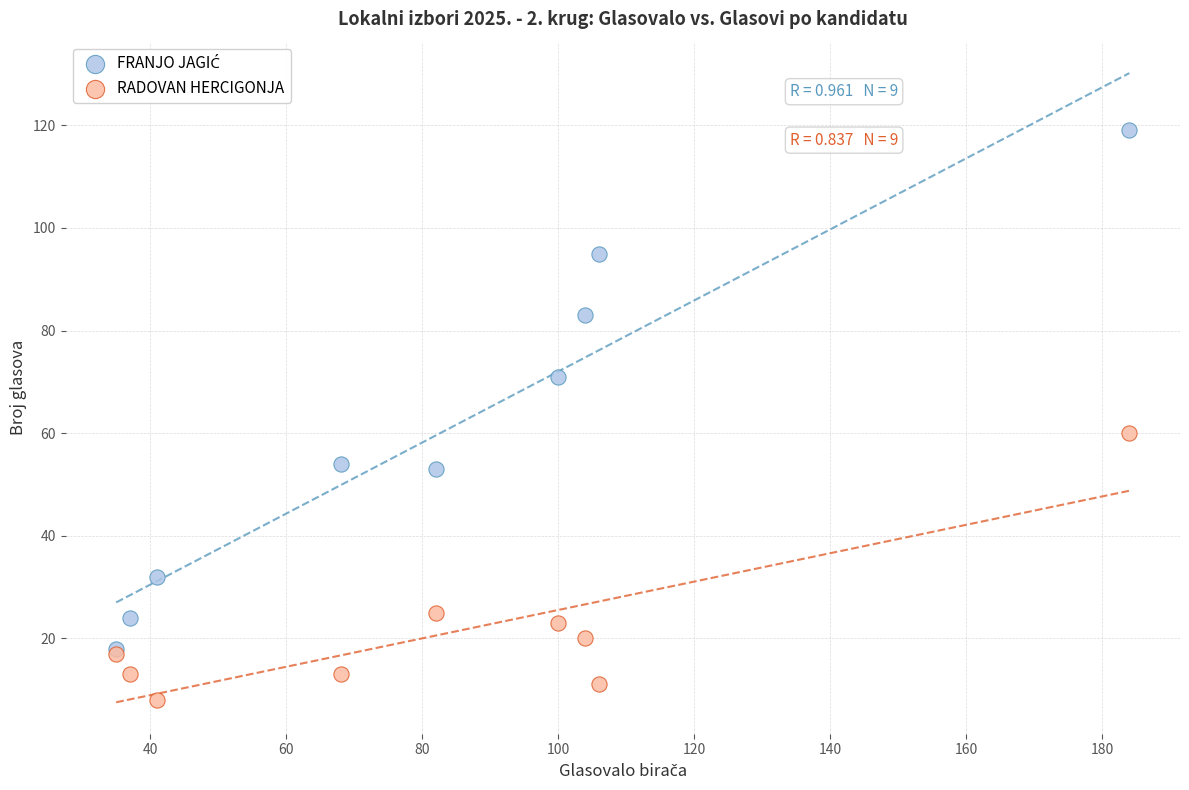

In the RADOVAN HERCIGONJA series, what Y value is closest to 34?

25